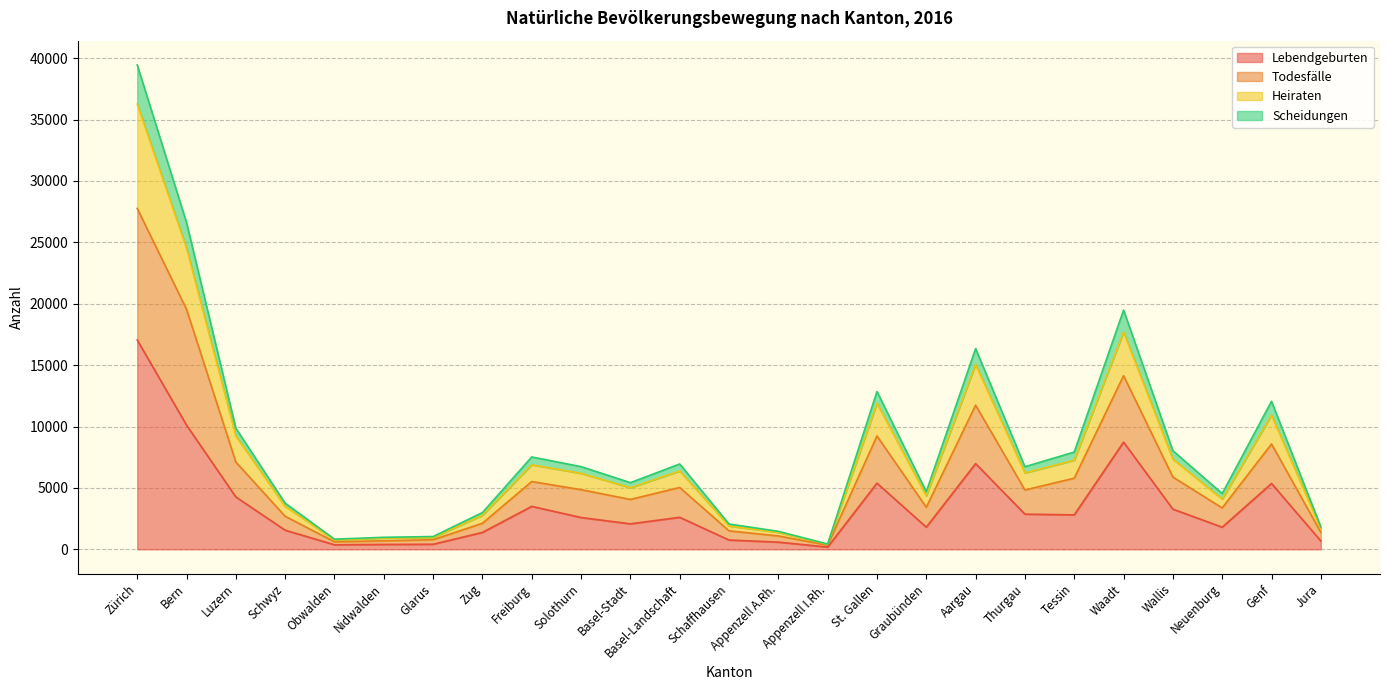

Rank the categories by Lebendgeburten value from highest to lowest.

Zürich, Bern, Waadt, Aargau, St. Gallen, Genf, Luzern, Freiburg, Wallis, Thurgau, Tessin, Basel-Landschaft, Solothurn, Basel-Stadt, Graubünden, Neuenburg, Schwyz, Zug, Schaffhausen, Jura, Appenzell A.Rh., Glarus, Nidwalden, Obwalden, Appenzell I.Rh.